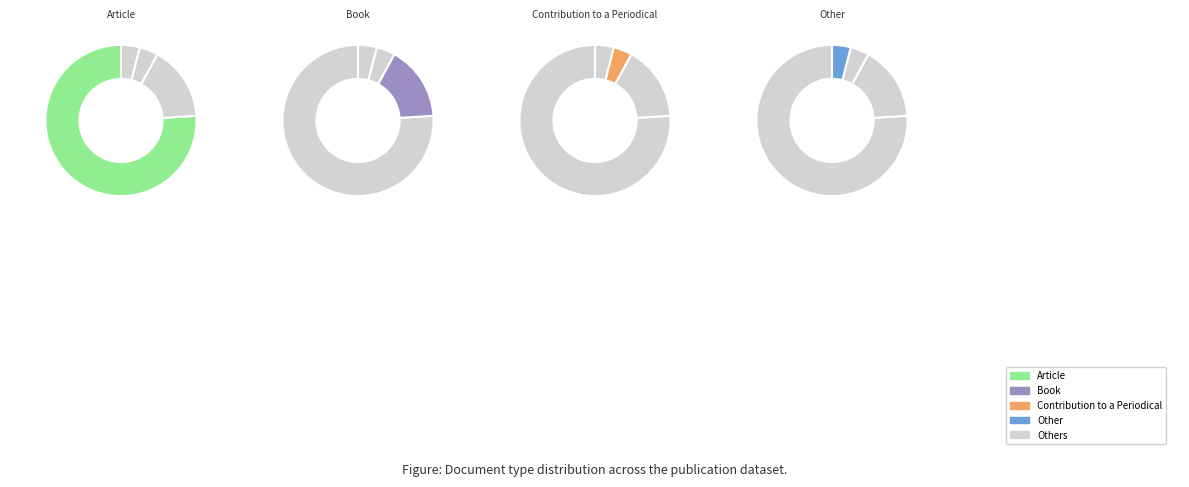

To the nearest percent, what is the difference between the largest and smallest slice percentages?

72%